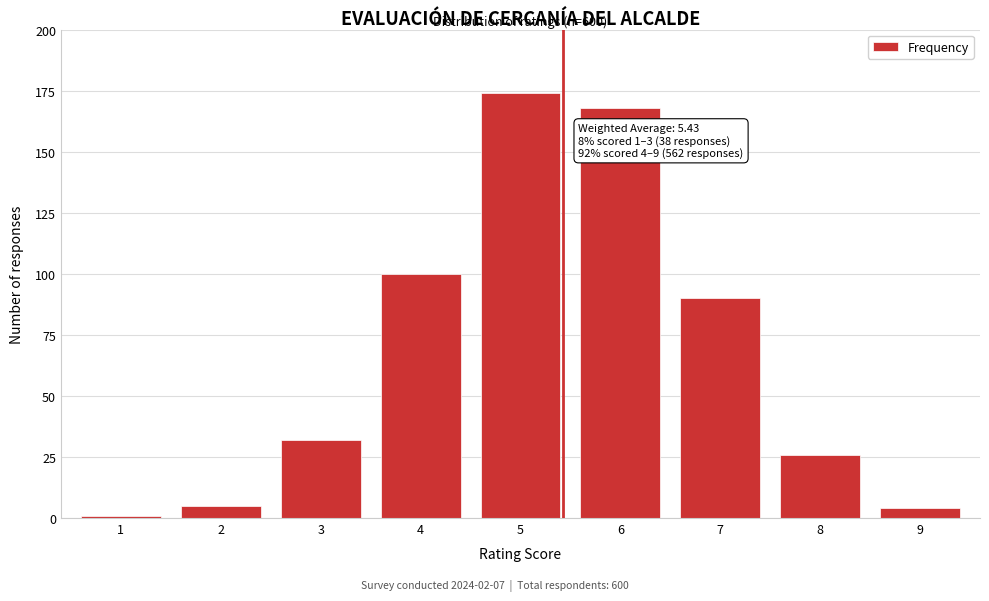

Reading left to right, extract all data points from this chart.

1=1	2=5	3=32	4=100	5=174	6=168	7=90	8=26	9=4